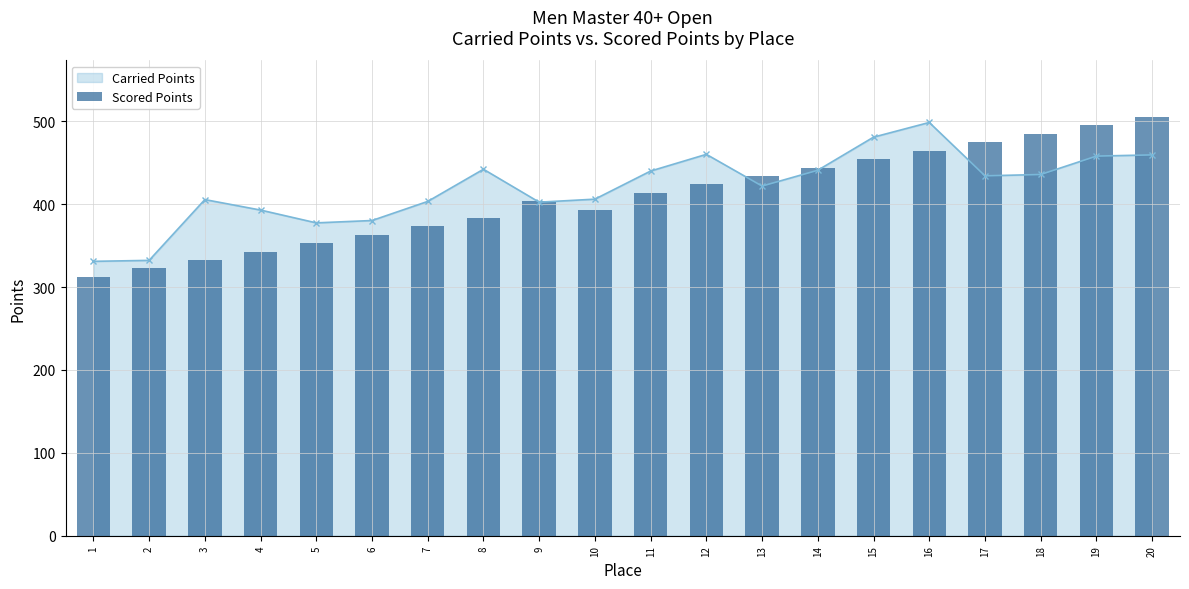

What is the sum of all values?

8175.6